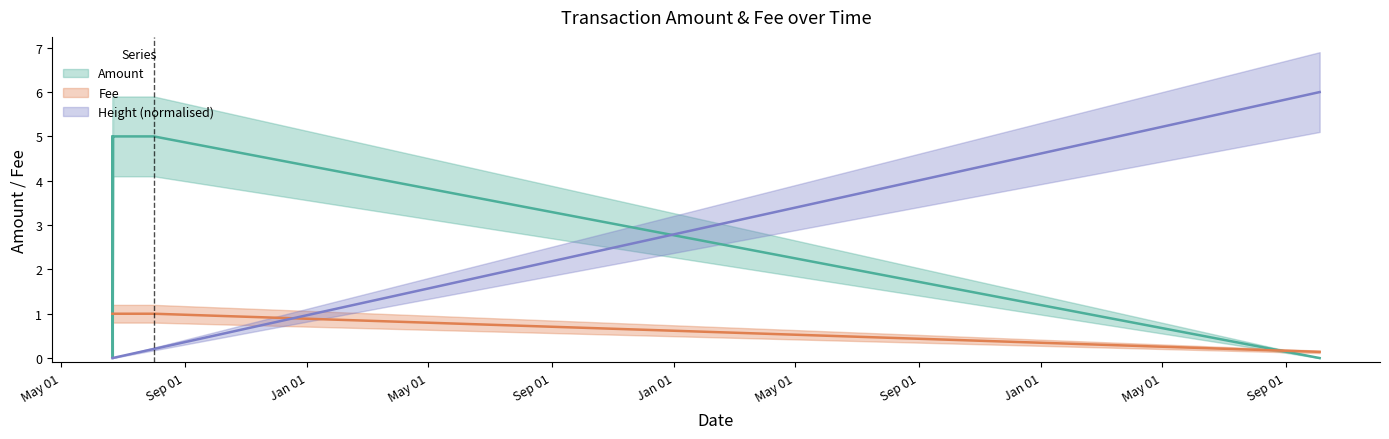

How many intersections are there between Amount and Fee?

2